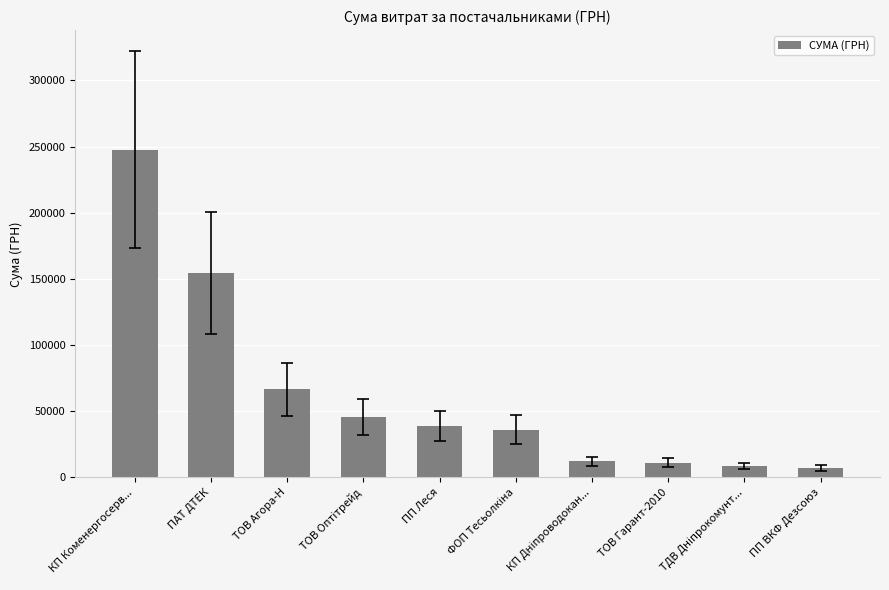

What is the minimum value shown in the chart?

7144.8